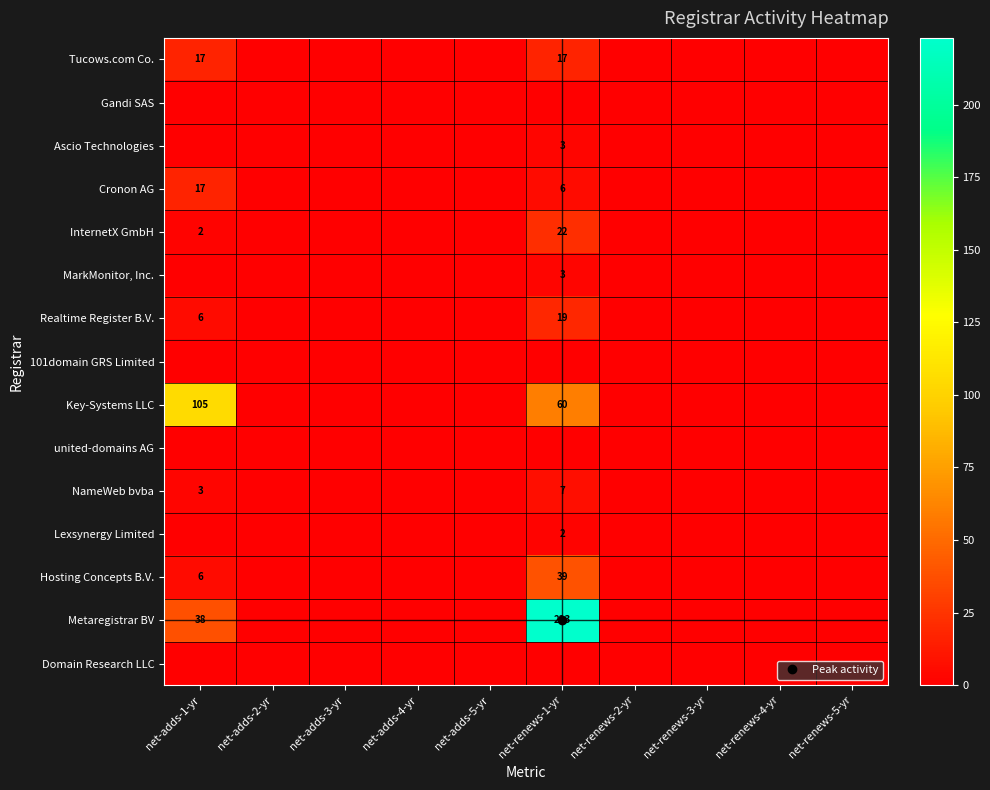

The value of Key-Systems LLC at net-renews-1-yr is 93. True or false?

False